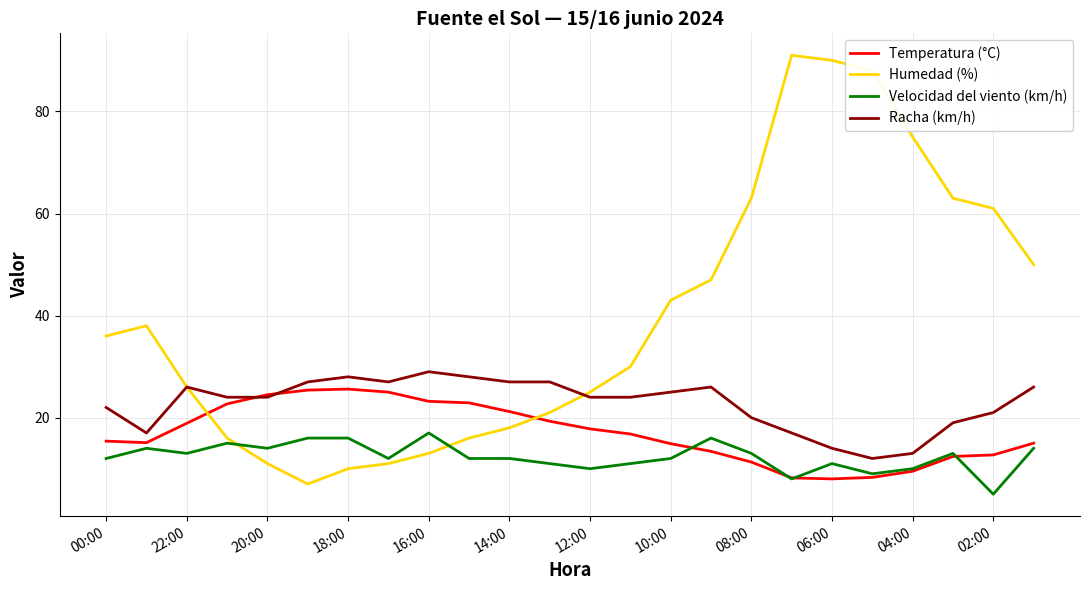

What are all the series names shown in the legend?

Temperatura (°C), Humedad (%), Velocidad del viento (km/h), Racha (km/h)